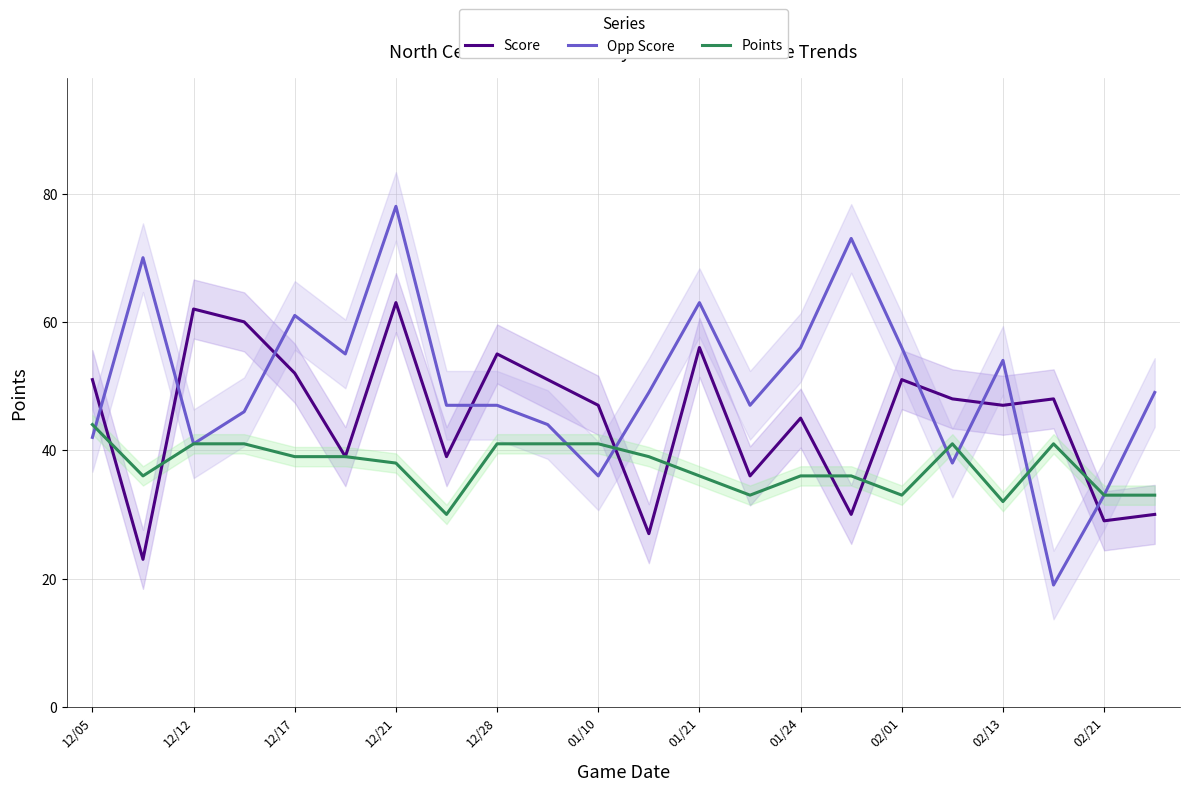

The Score series shows 7 at 02/21. True or false?

False